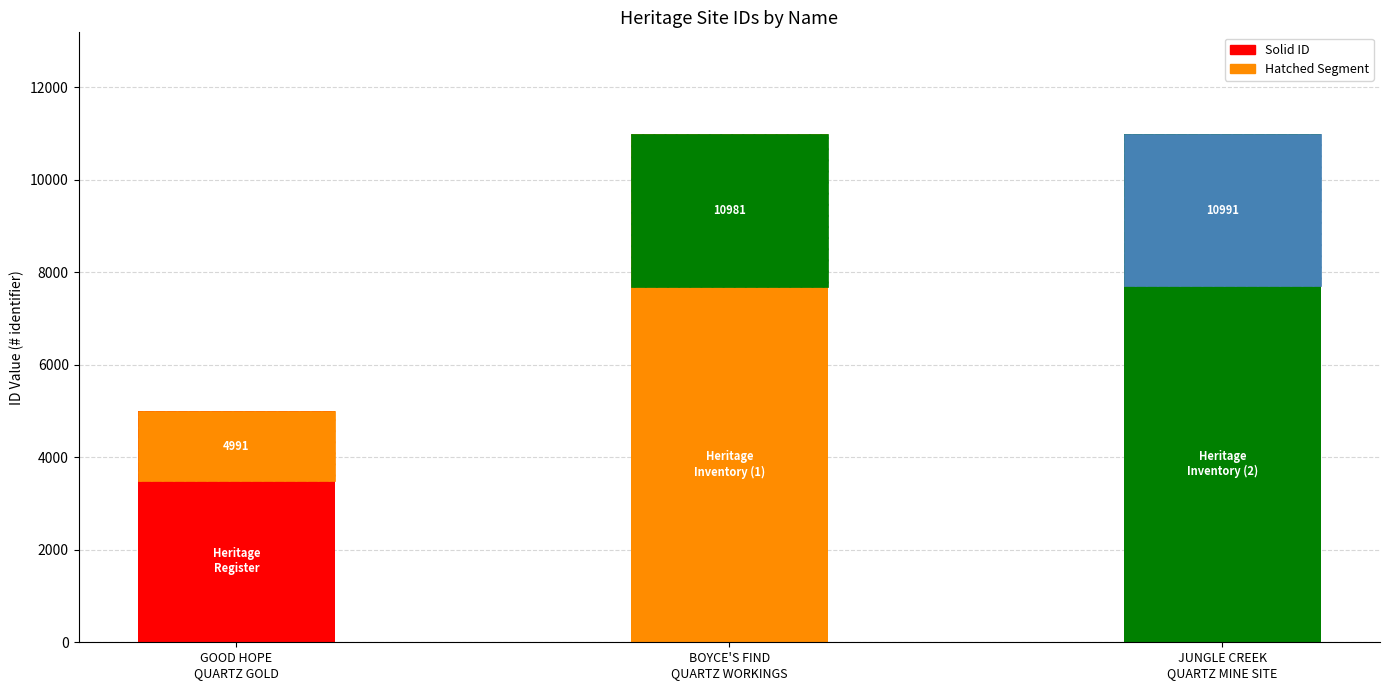

The chart shows a value of 1416 at GOOD HOPE
QUARTZ GOLD. True or false?

False